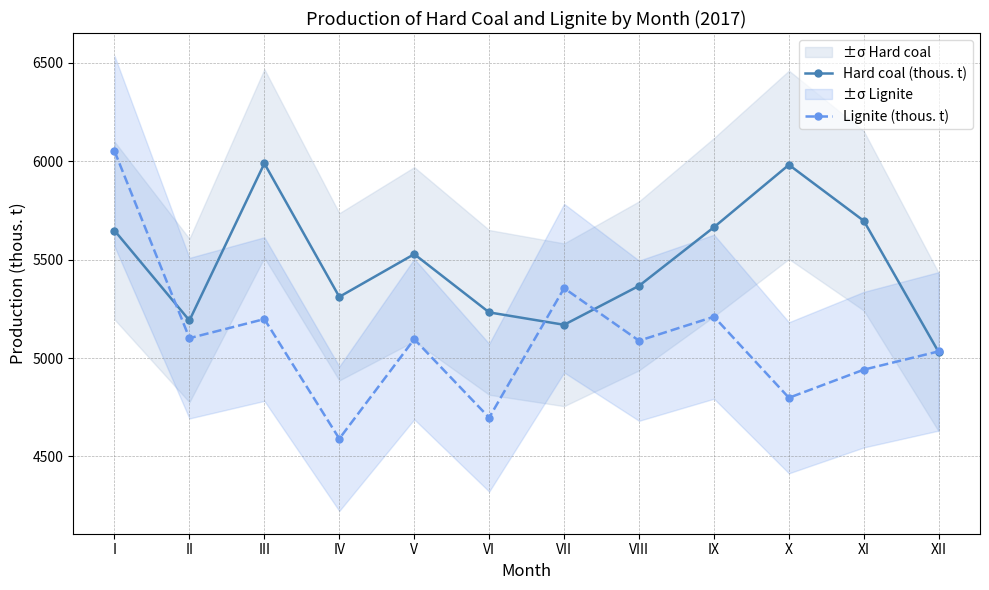

How many data points in Lignite (thous. t) are above 5096?

5